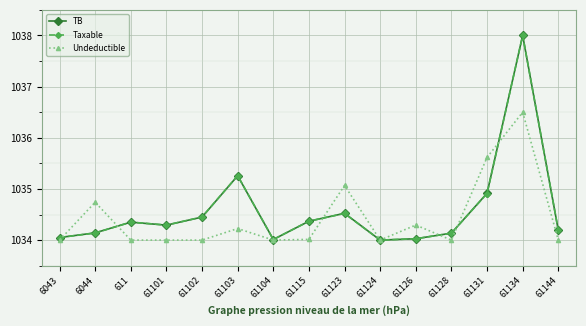

How many interior local valleys does the TB series have?

3